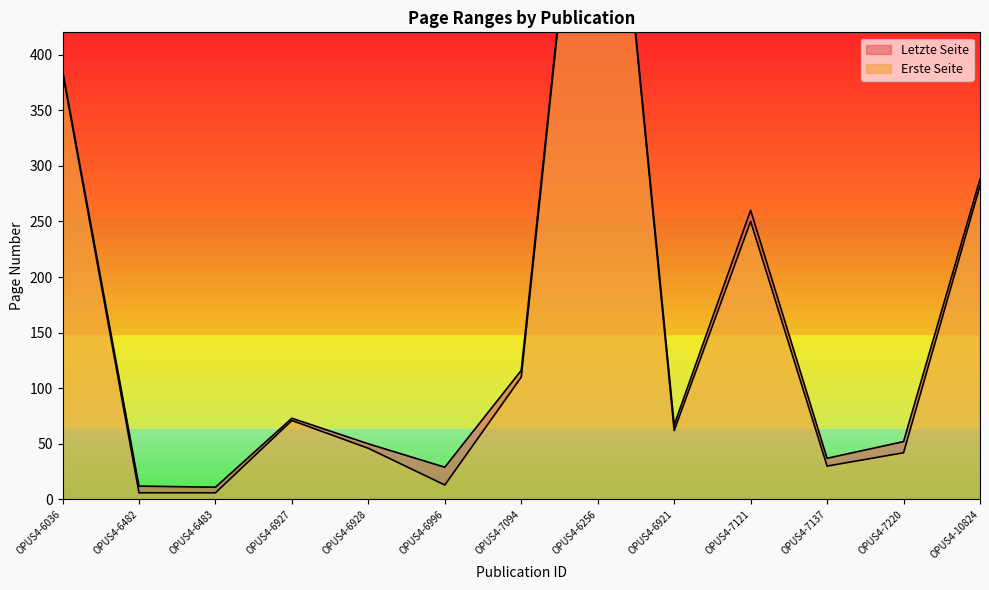

What is the label of the 8th point from the left?

OPUS4-6256